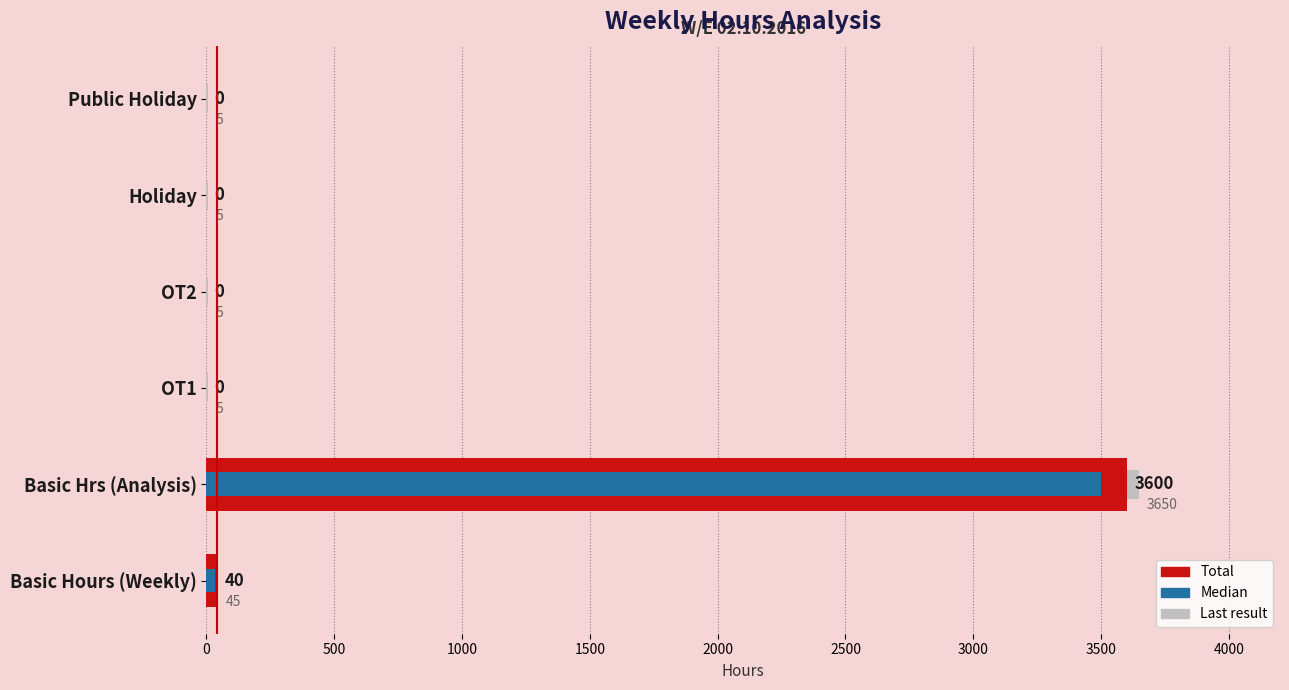

What is the difference between the maximum and minimum values in the Median series?

3500